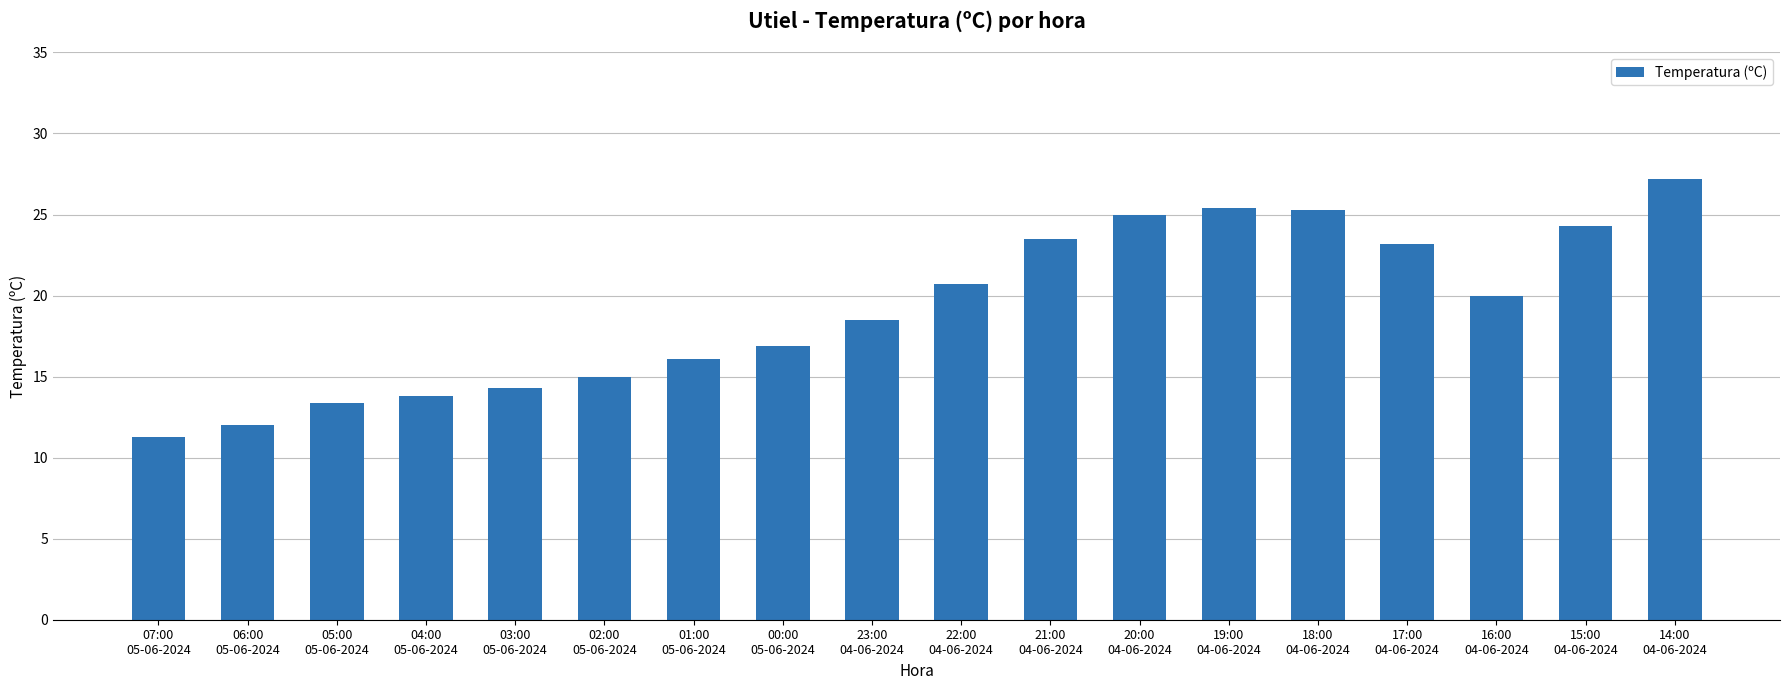

What is the label of the 8th bar from the left?

00:00
05-06-2024